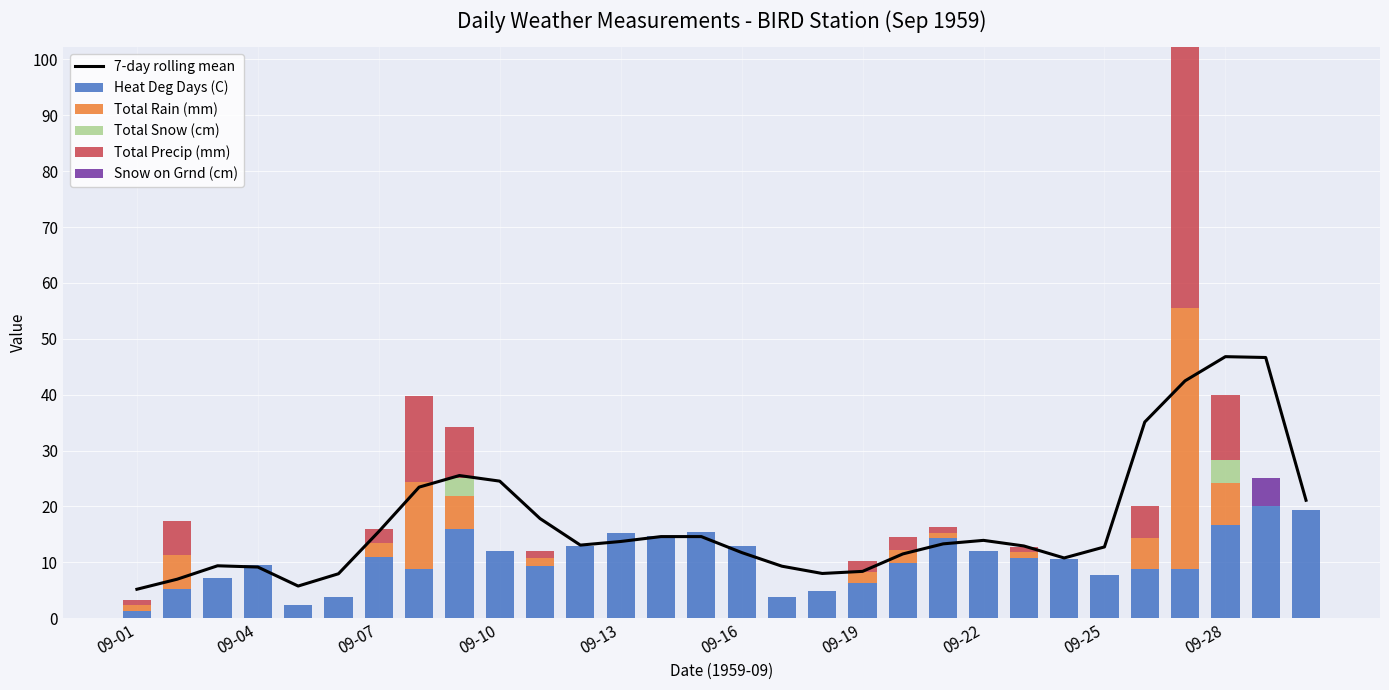

What is the maximum value for Heat Deg Days (C)?

20.0